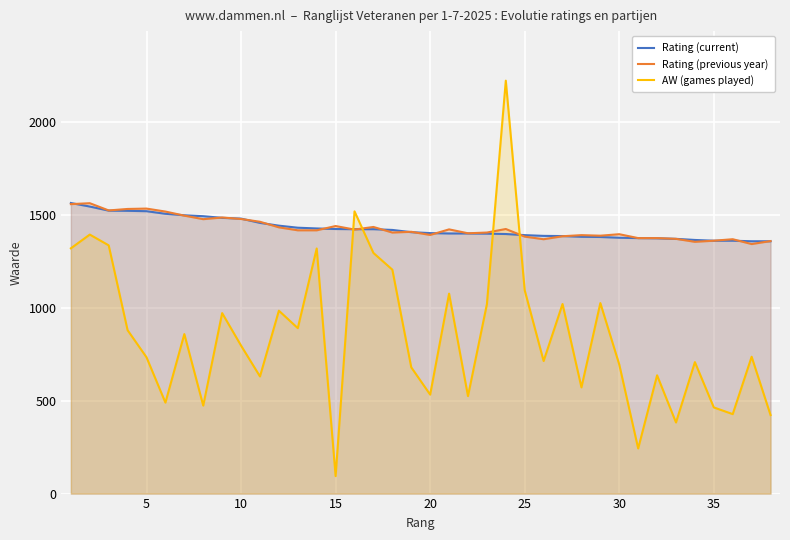

Which series has the widest spread of values?

AW (games played)